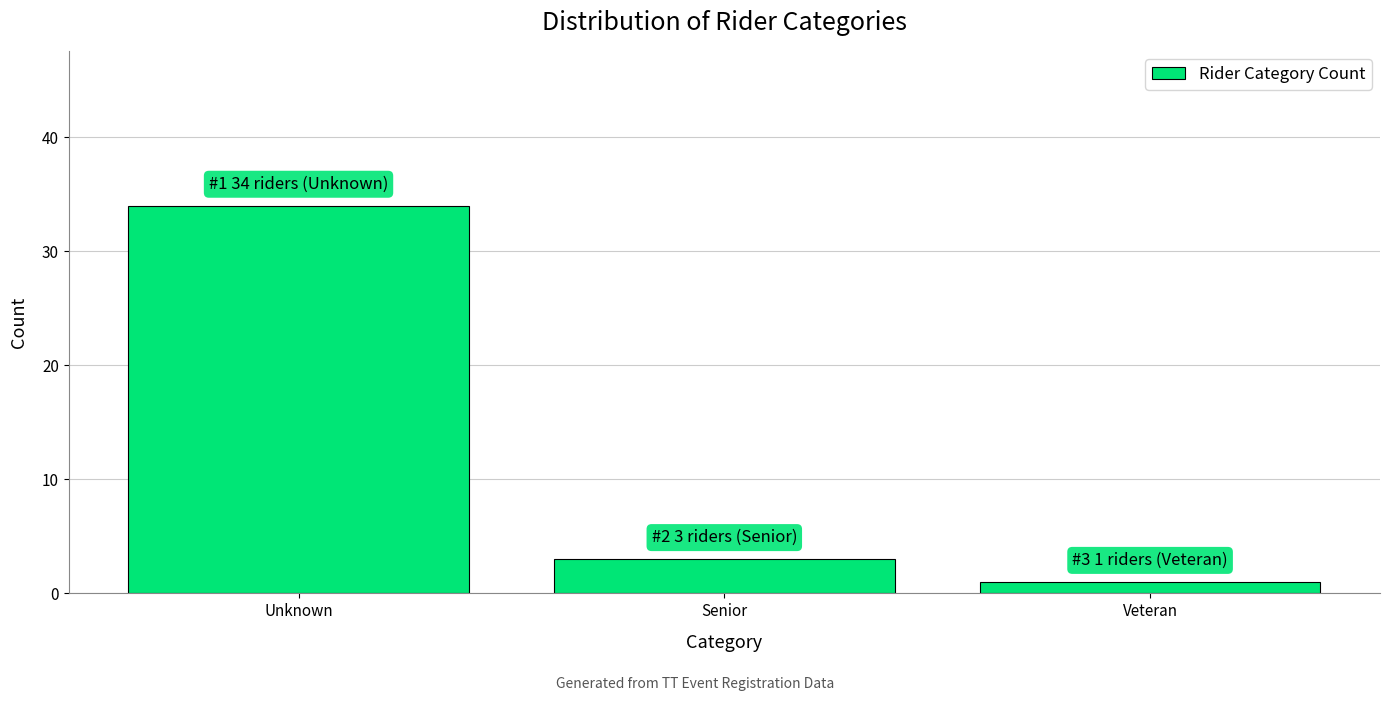

Reading left to right, list all the values displayed in this chart.

Unknown=34	Senior=3	Veteran=1